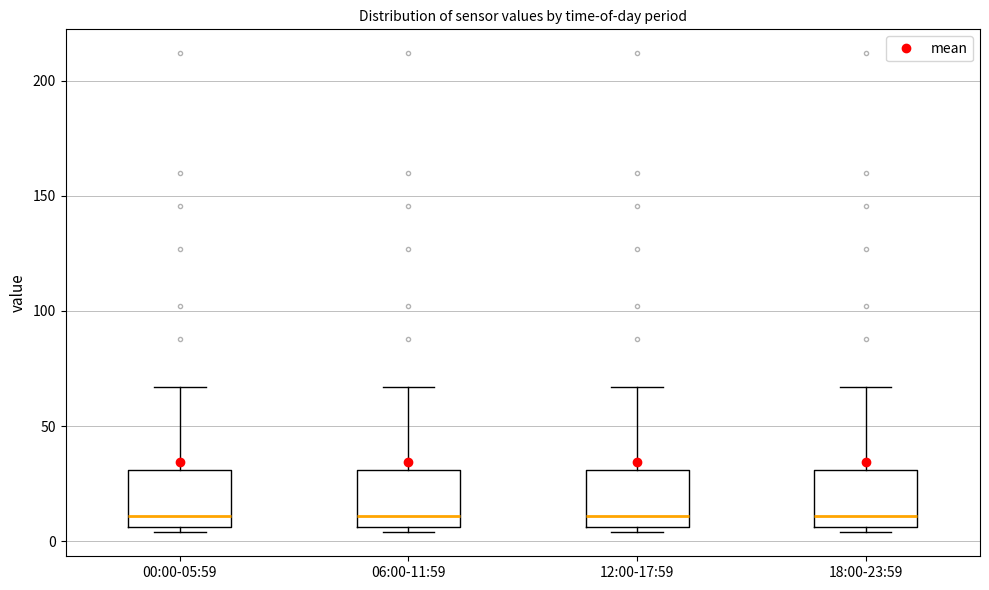

Reading left to right, read every box against the y-axis: the position of its median line, the range the box covers, and the ends of its whiskers. The values are not printed on the chart, so give them approximately, as read against the axis.

00:00-05:59: median 10, box 5 to 30, whiskers 5 (just below the box's lower edge) to 65
06:00-11:59: median 10, box 5 to 30, whiskers 5 (just below the box's lower edge) to 65
12:00-17:59: median 10, box 5 to 30, whiskers 5 (just below the box's lower edge) to 65
18:00-23:59: median 10, box 5 to 30, whiskers 5 (just below the box's lower edge) to 65